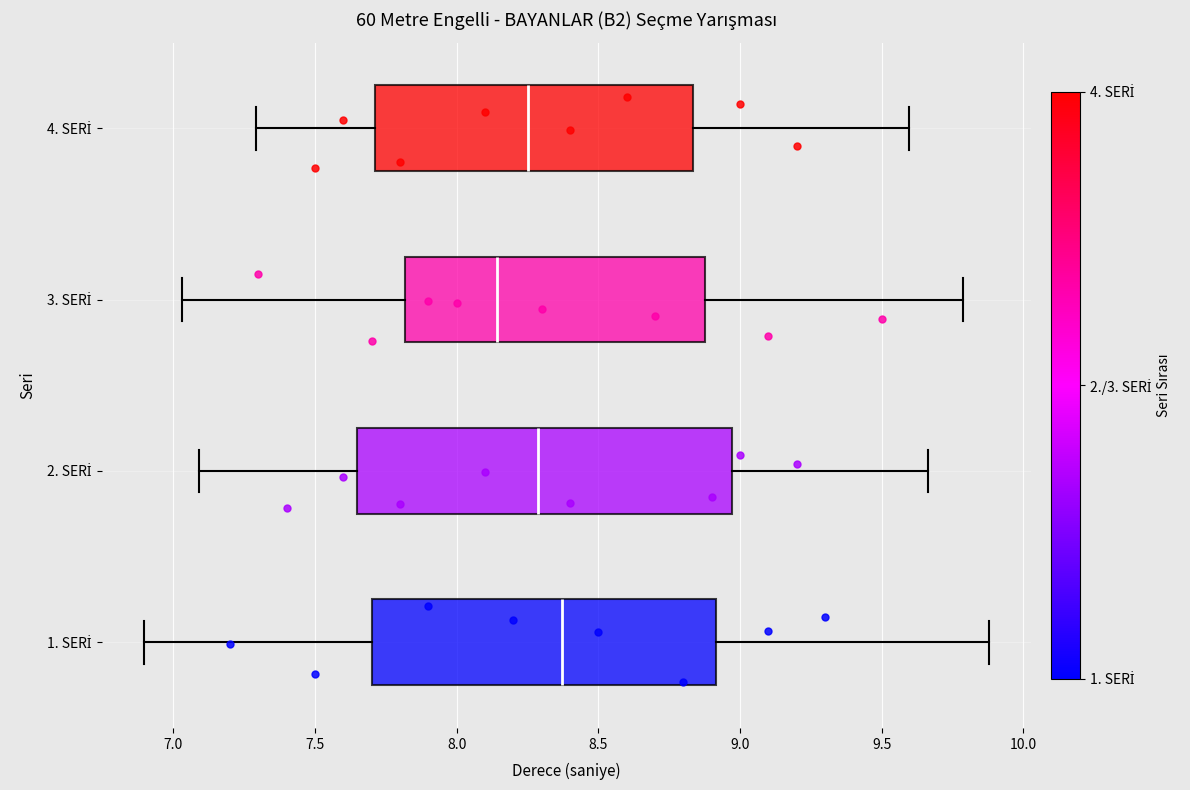

Which box has the furthest to the left median line?

3. SERİ